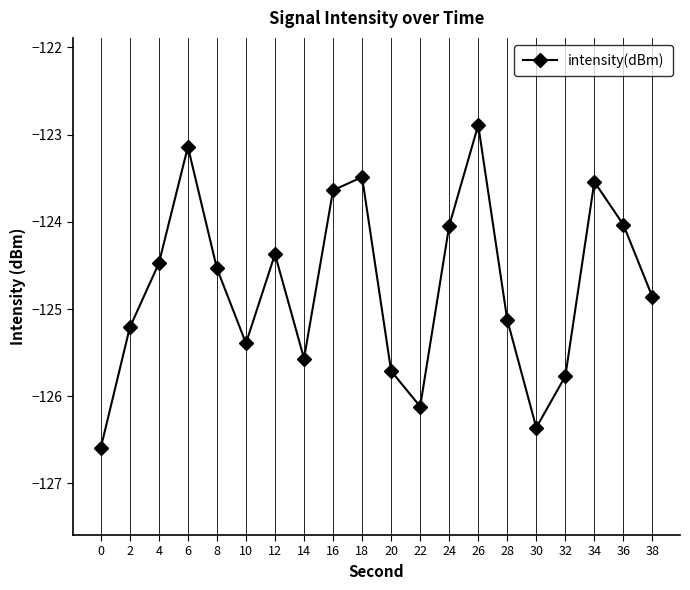

How many lines are shown in the chart?

1